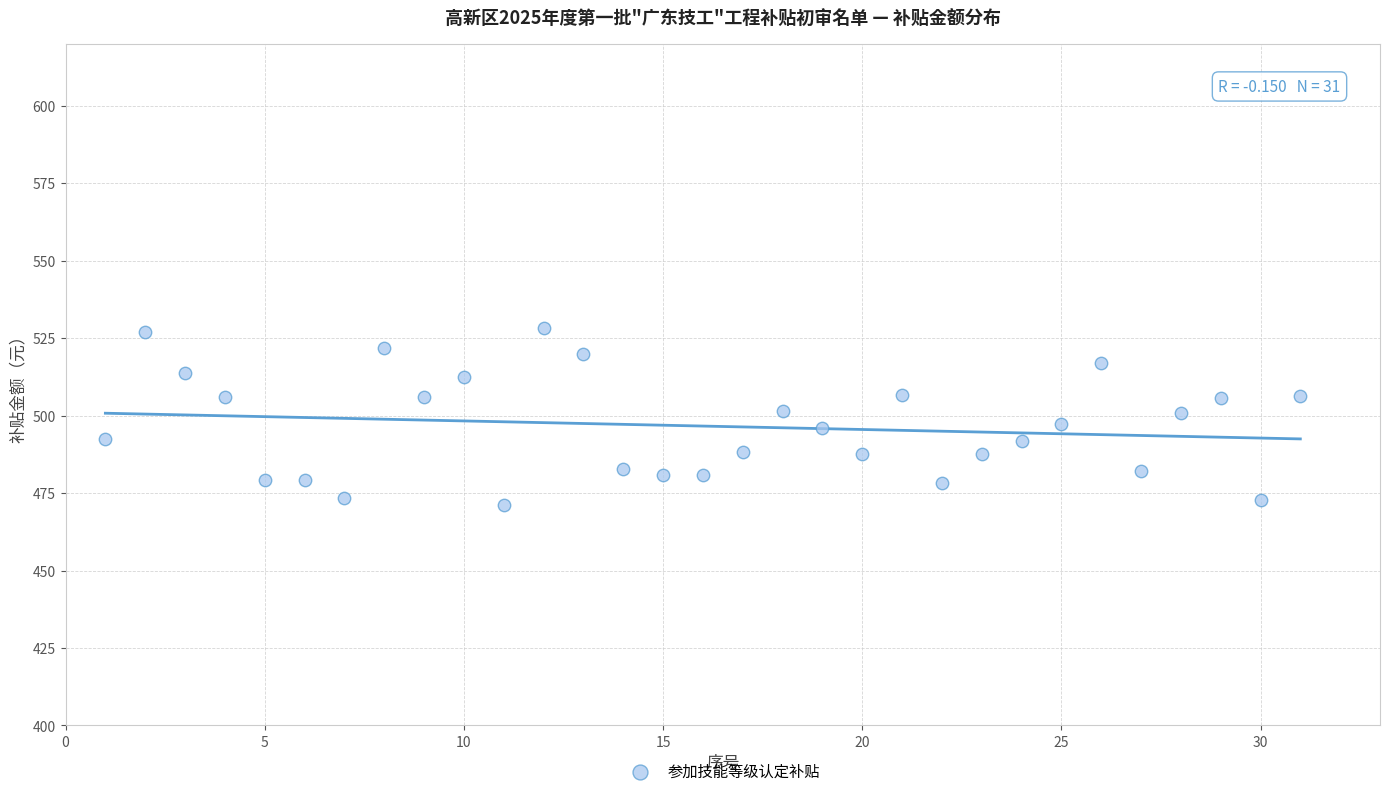

What is the range of Y values (max minus min)?

57.0